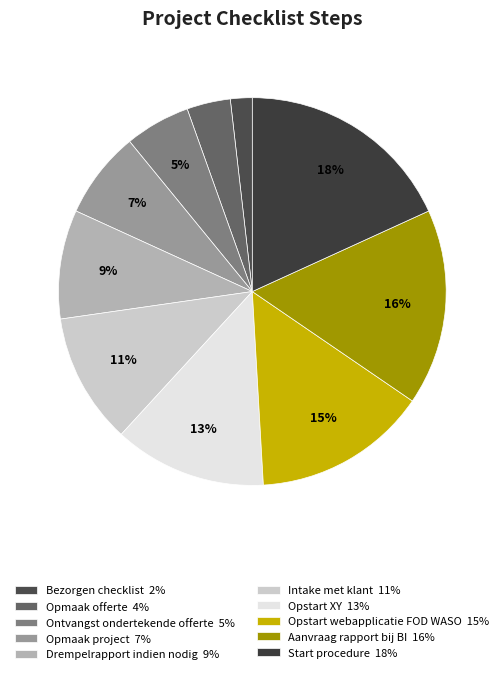

How many slices are in this pie chart?

10